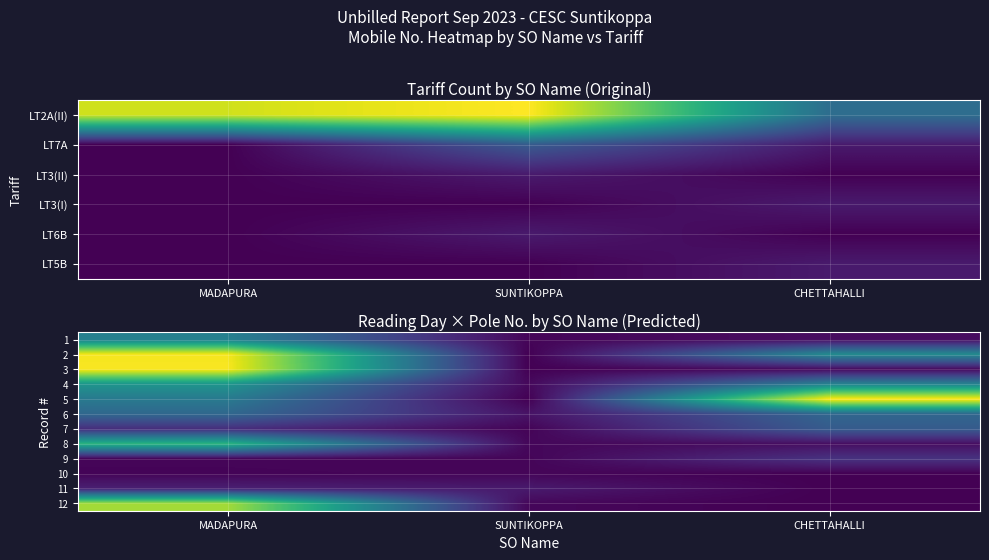

Reading left to right, list all the values displayed in this chart.

1: MADAPURA=165	SUNTIKOPPA=5	CHETTAHALLI=13
2: MADAPURA=372	SUNTIKOPPA=1	CHETTAHALLI=180
3: MADAPURA=375	SUNTIKOPPA=1	CHETTAHALLI=9
4: MADAPURA=196	SUNTIKOPPA=9	CHETTAHALLI=168
5: MADAPURA=154	SUNTIKOPPA=1	CHETTAHALLI=378
6: MADAPURA=126	SUNTIKOPPA=20	CHETTAHALLI=125
7: MADAPURA=49	SUNTIKOPPA=4	CHETTAHALLI=108
8: MADAPURA=243	SUNTIKOPPA=7	CHETTAHALLI=14
9: MADAPURA=5	SUNTIKOPPA=5	CHETTAHALLI=55
10: MADAPURA=4	SUNTIKOPPA=5	CHETTAHALLI=0
11: MADAPURA=34	SUNTIKOPPA=27	CHETTAHALLI=0
12: MADAPURA=325	SUNTIKOPPA=7	CHETTAHALLI=0